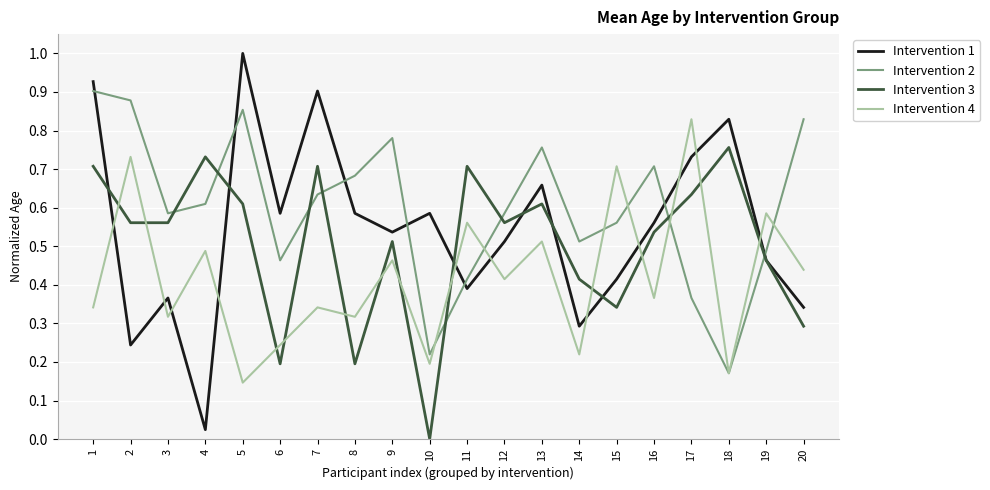

Between 3 and 6, which series saw the biggest shift?

Intervention 3